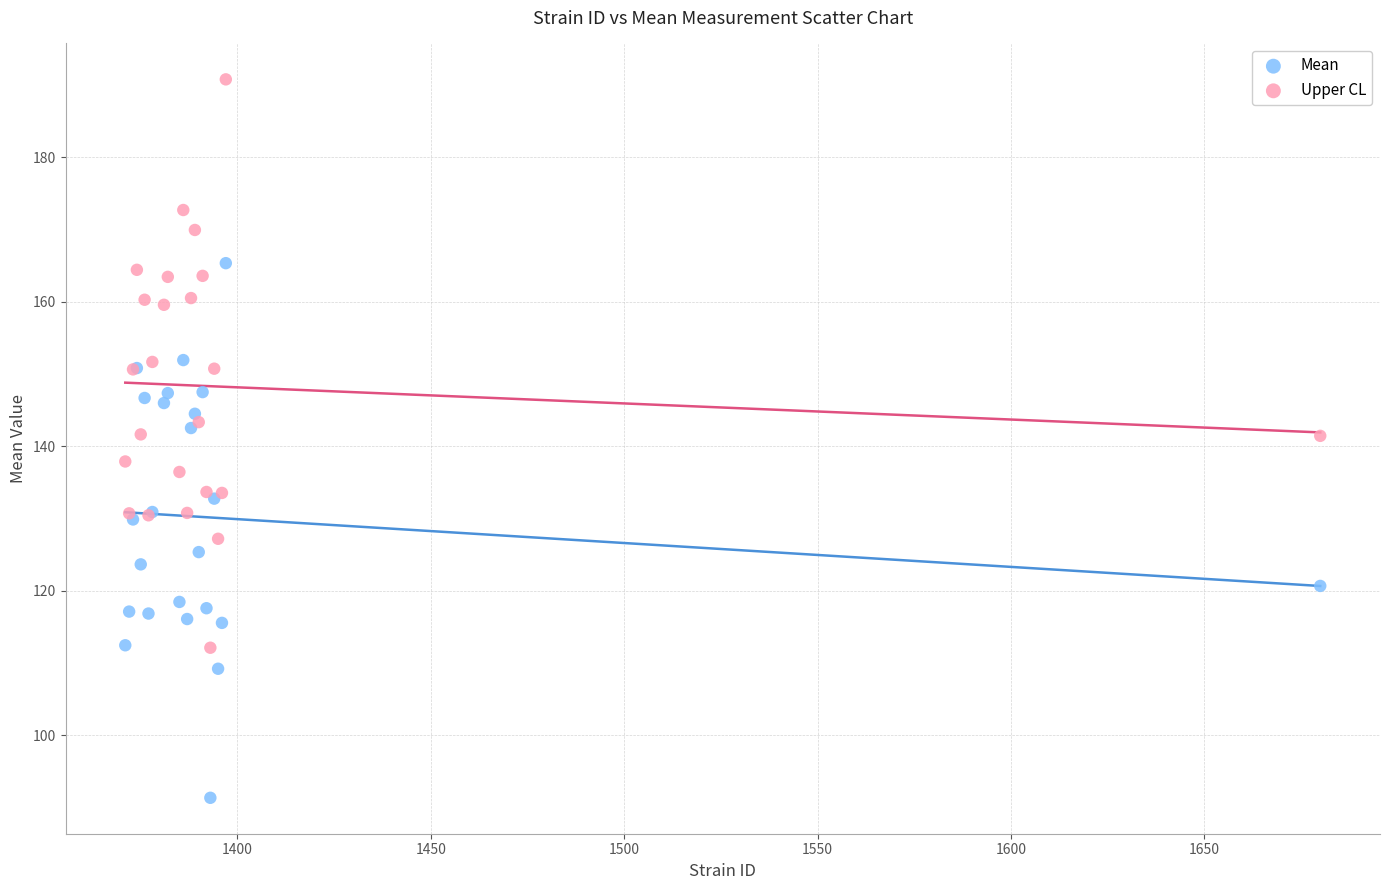

Which series reaches the maximum Y coordinate?

Upper CL